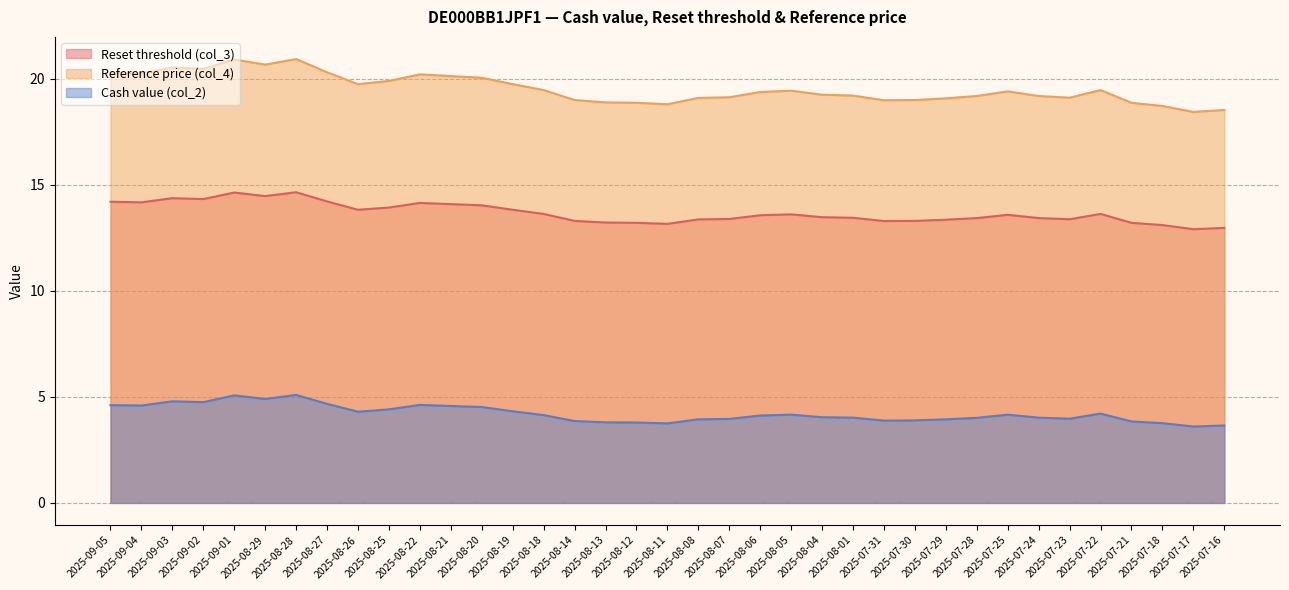

At 2025-08-22, list the series in order from smallest to largest.

Cash value (col_2), Reset threshold (col_3), Reference price (col_4)